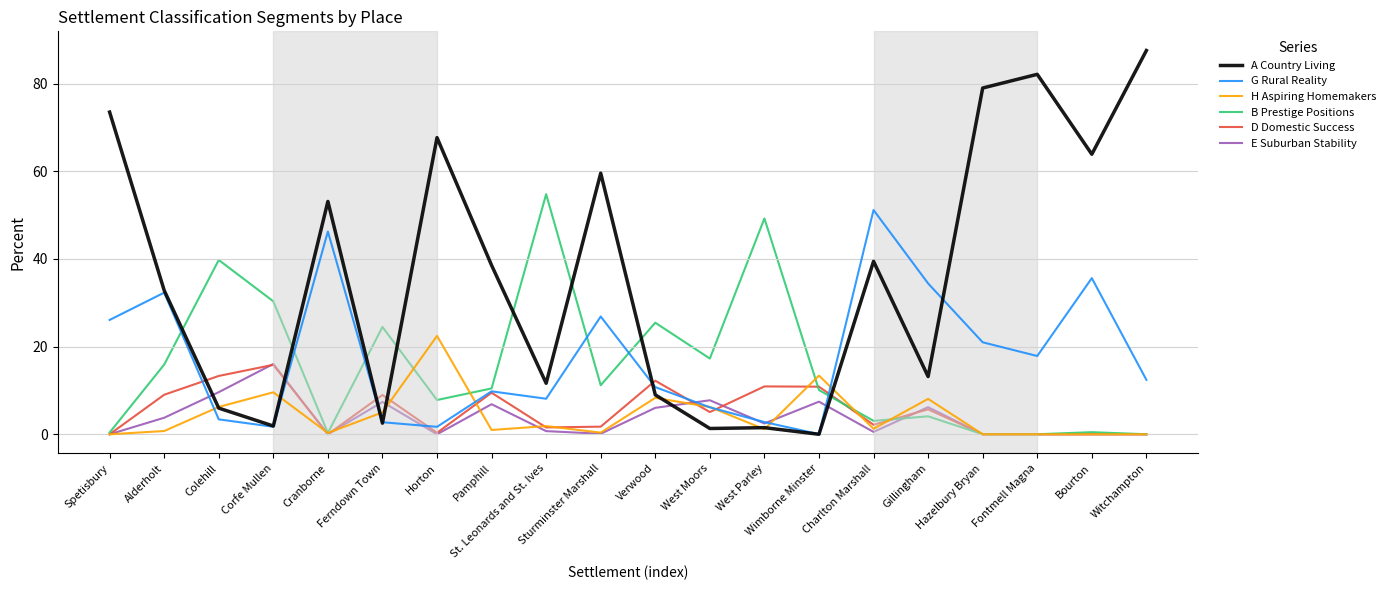

Which series has the widest spread of values?

A Country Living